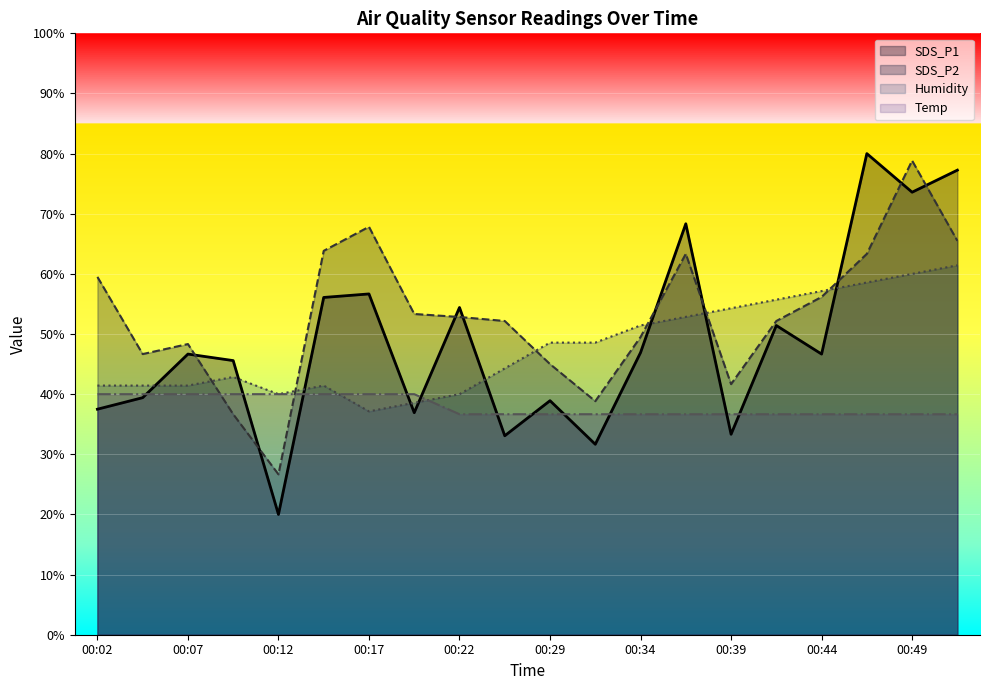

Which series has the largest range (max minus min)?

SDS_P1